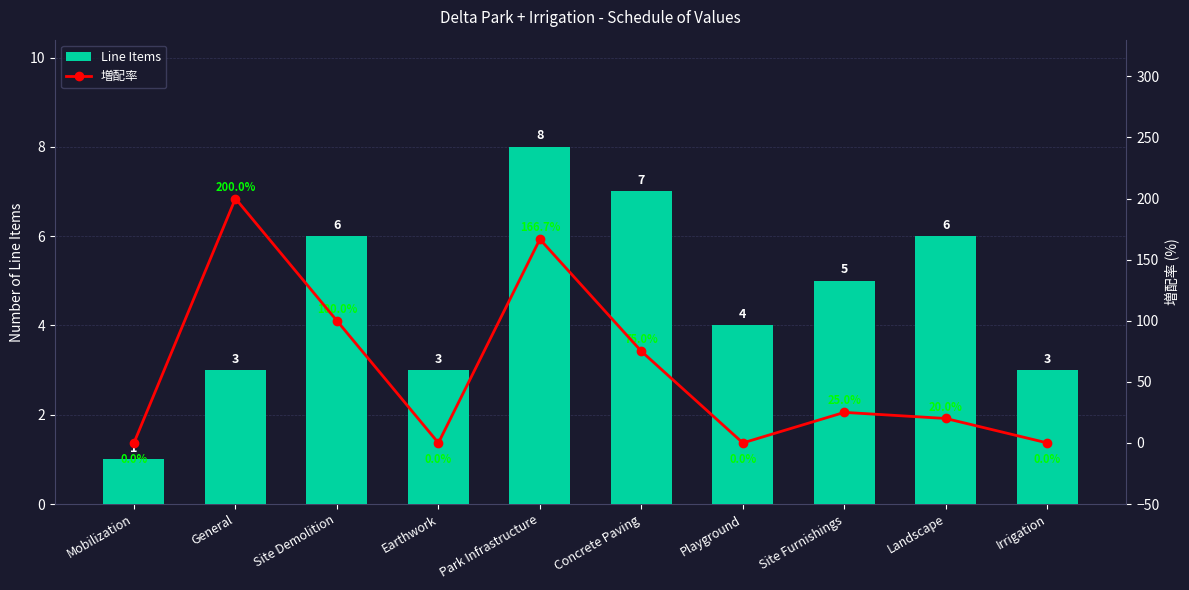

What are all the series names shown in the legend?

Line Items, 増配率